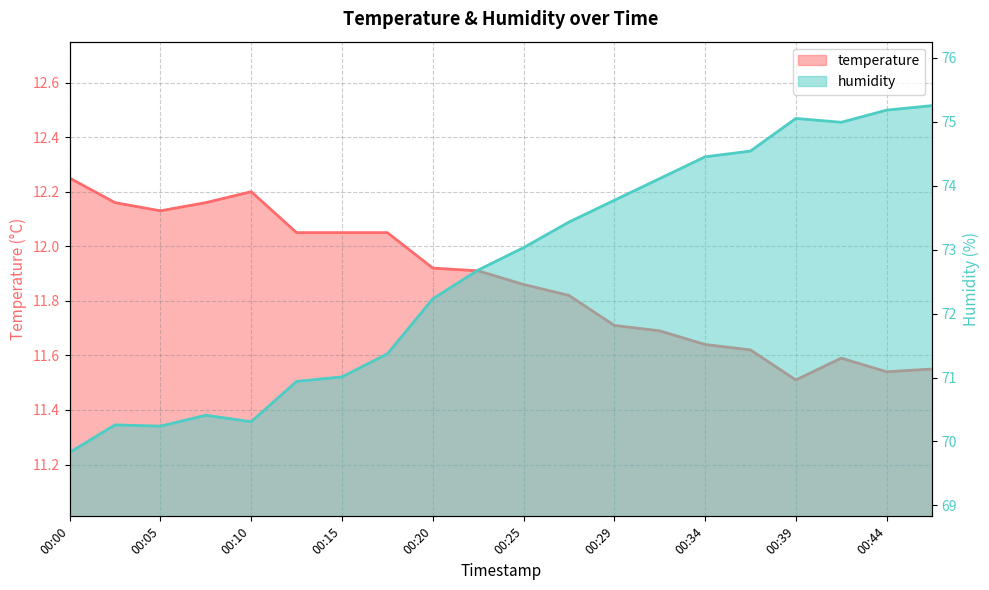

At which label does temperature reach its peak?

00:00